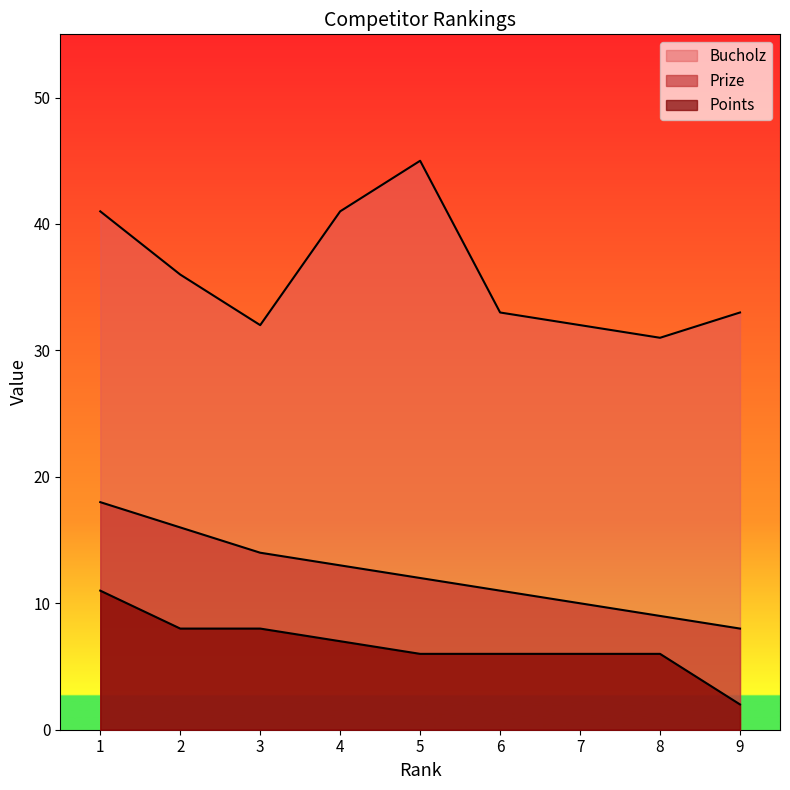

What are all the series names shown in the legend?

Prize, Bucholz, Points